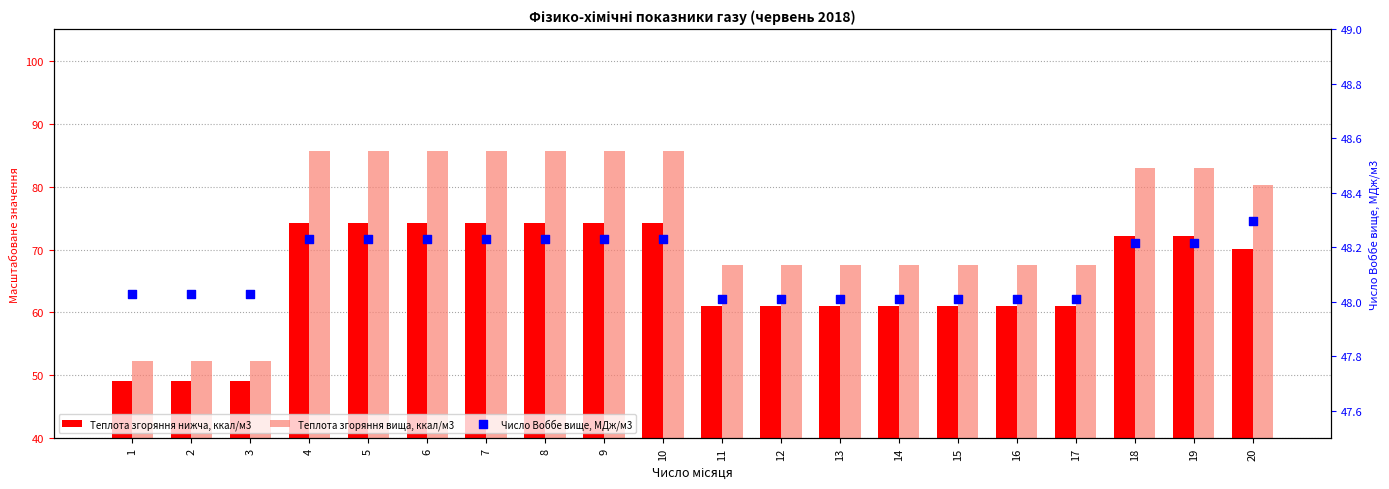

Which series contains the highest Y value?

Теплота згоряння вища, ккал/м3